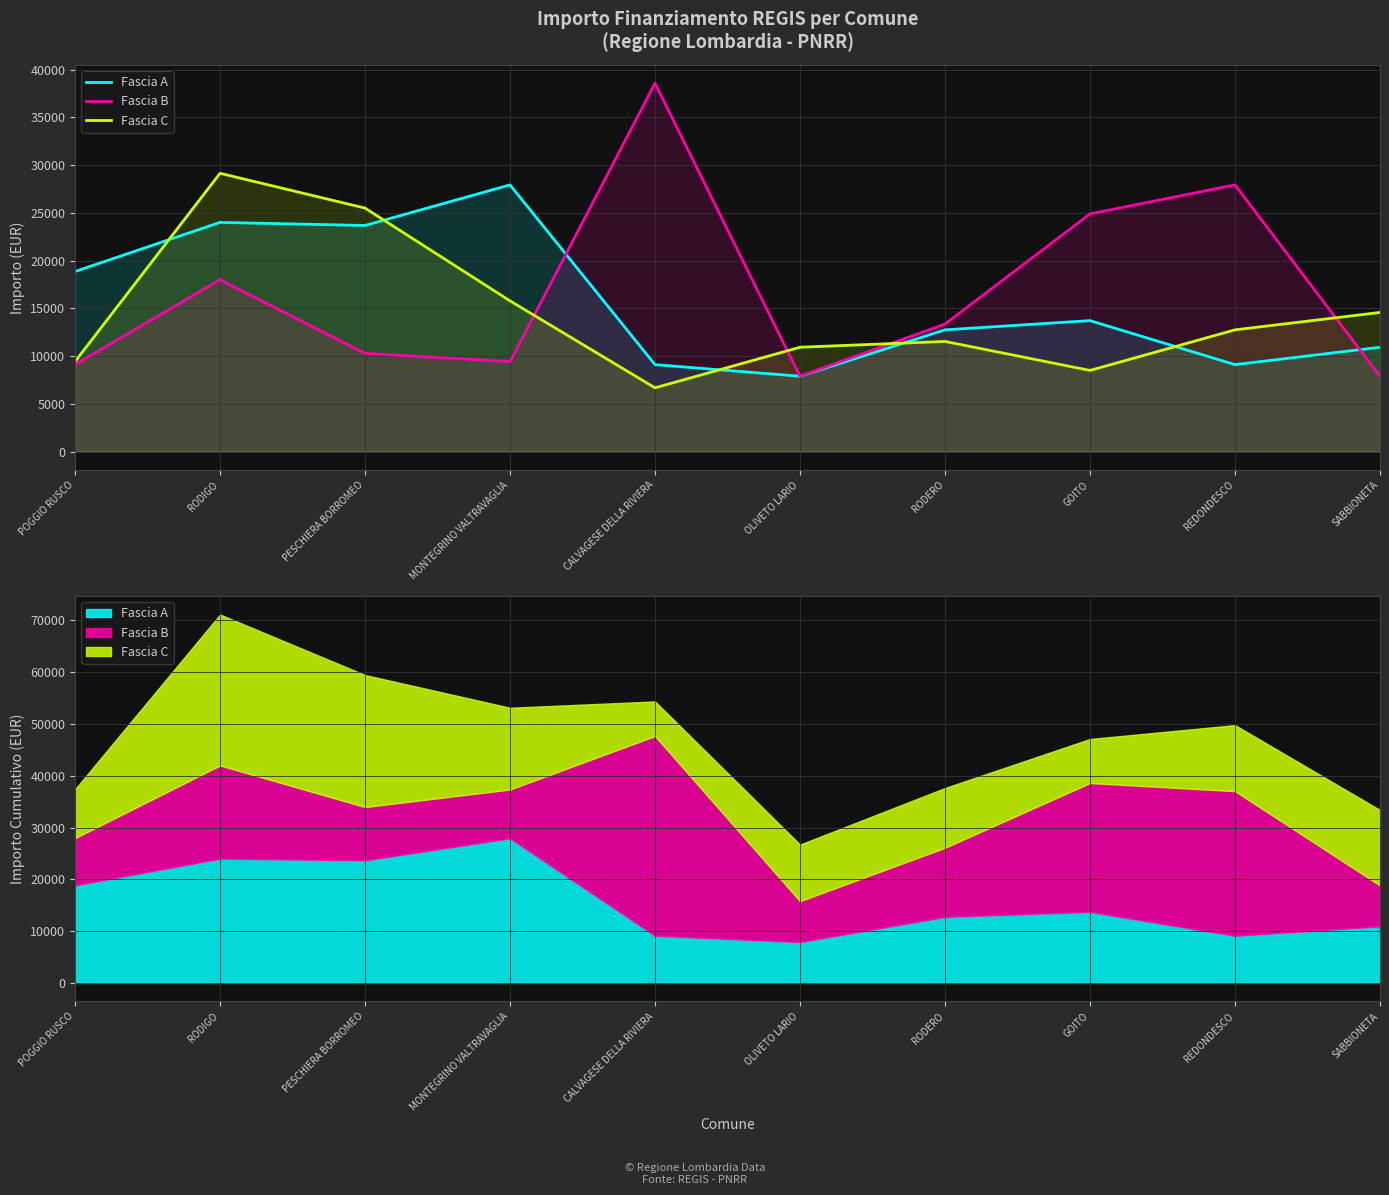

List the series in order of their overall mean, highest first.

Fascia B, Fascia A, Fascia C